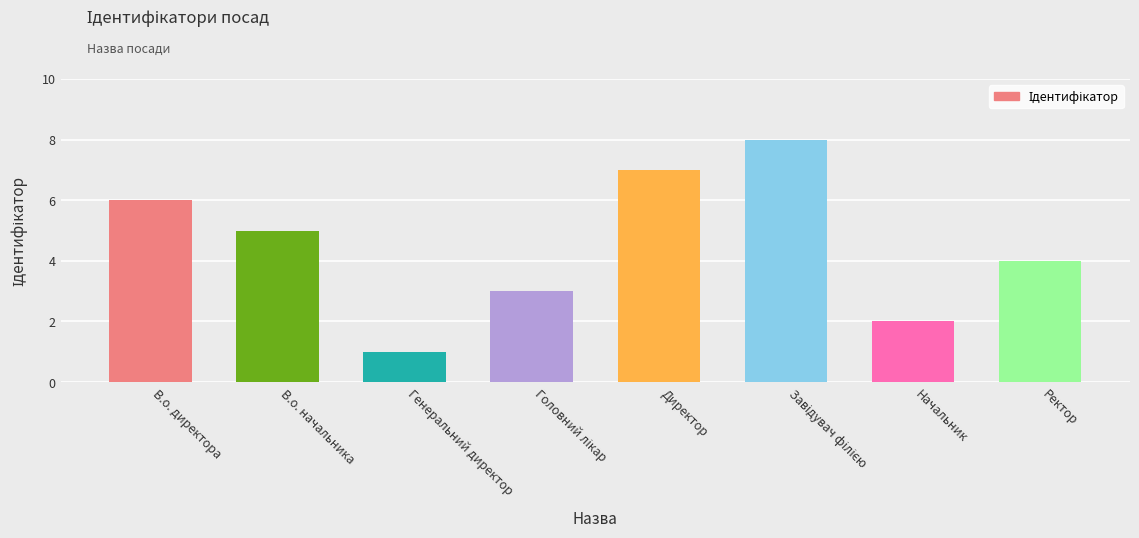

How many values are between 3 and 7?

5